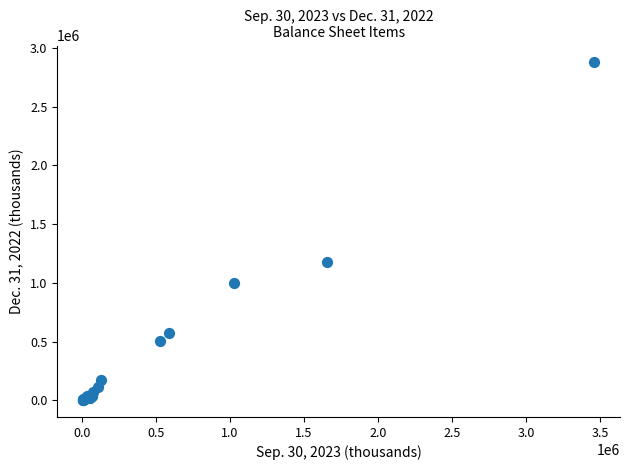

What Y value in the scatter plot is closest to 1439933?

1181525